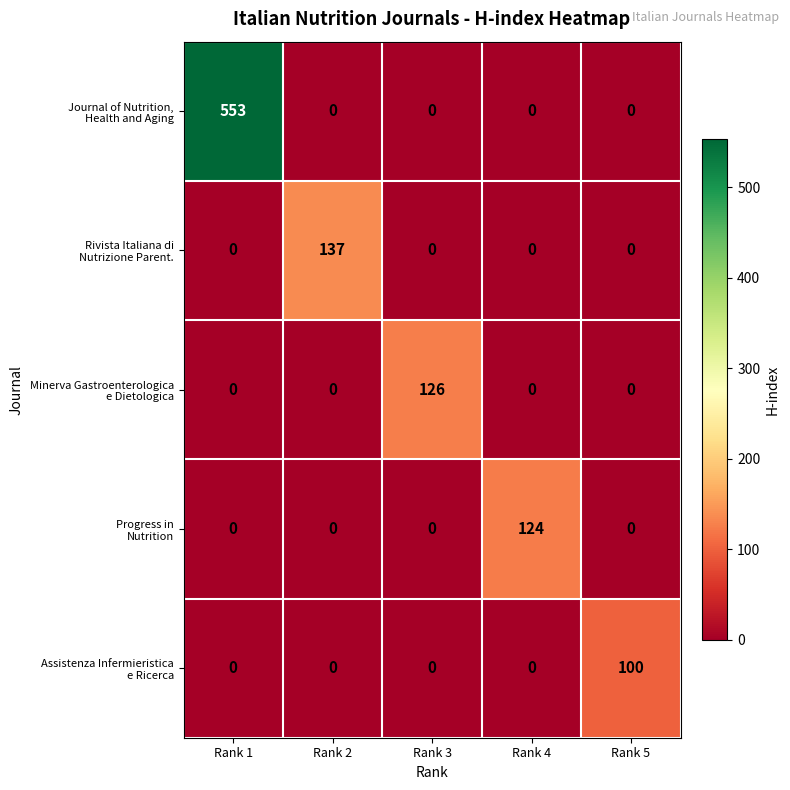

What is the total value across all series at Rank 4?

124